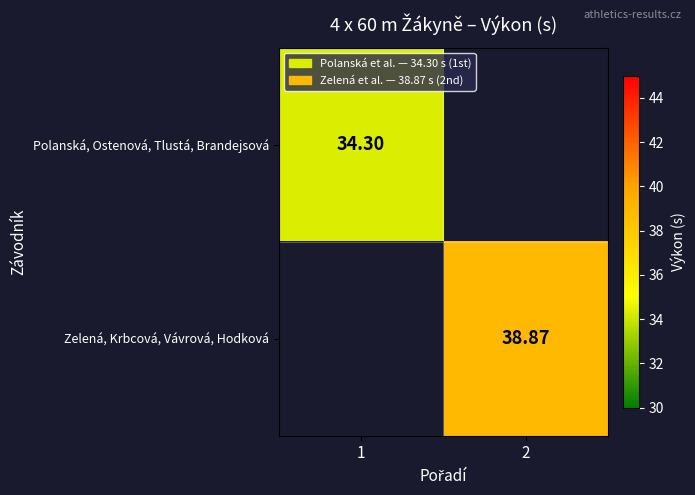

What is the total value across all series at 1?

34.3